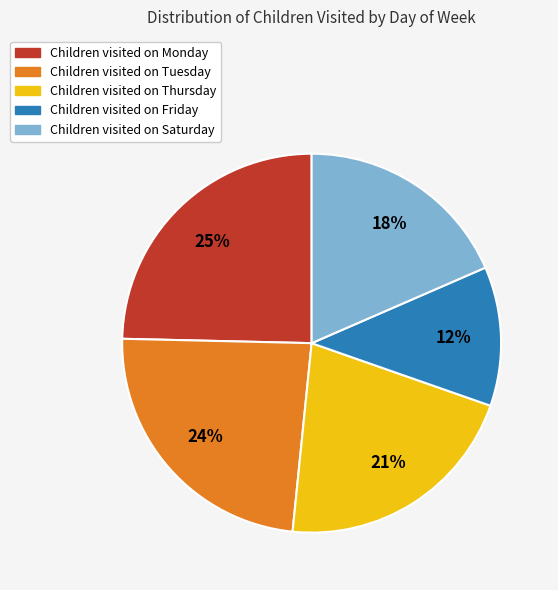

Rank the categories by value from lowest to highest.

Children visited on Friday, Children visited on Saturday, Children visited on Thursday, Children visited on Tuesday, Children visited on Monday